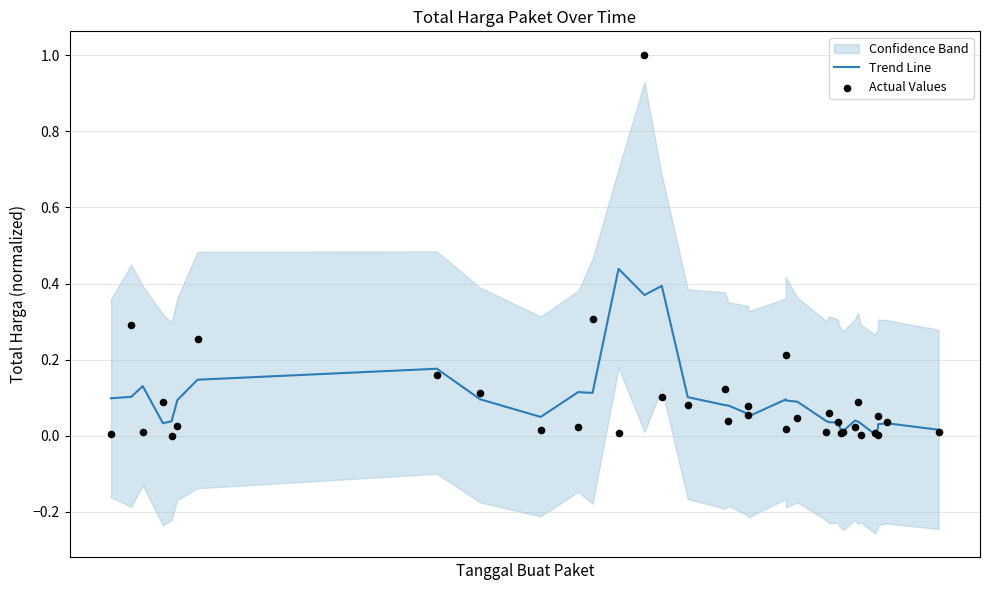

At how many categories does at least one series exceed 0?

36